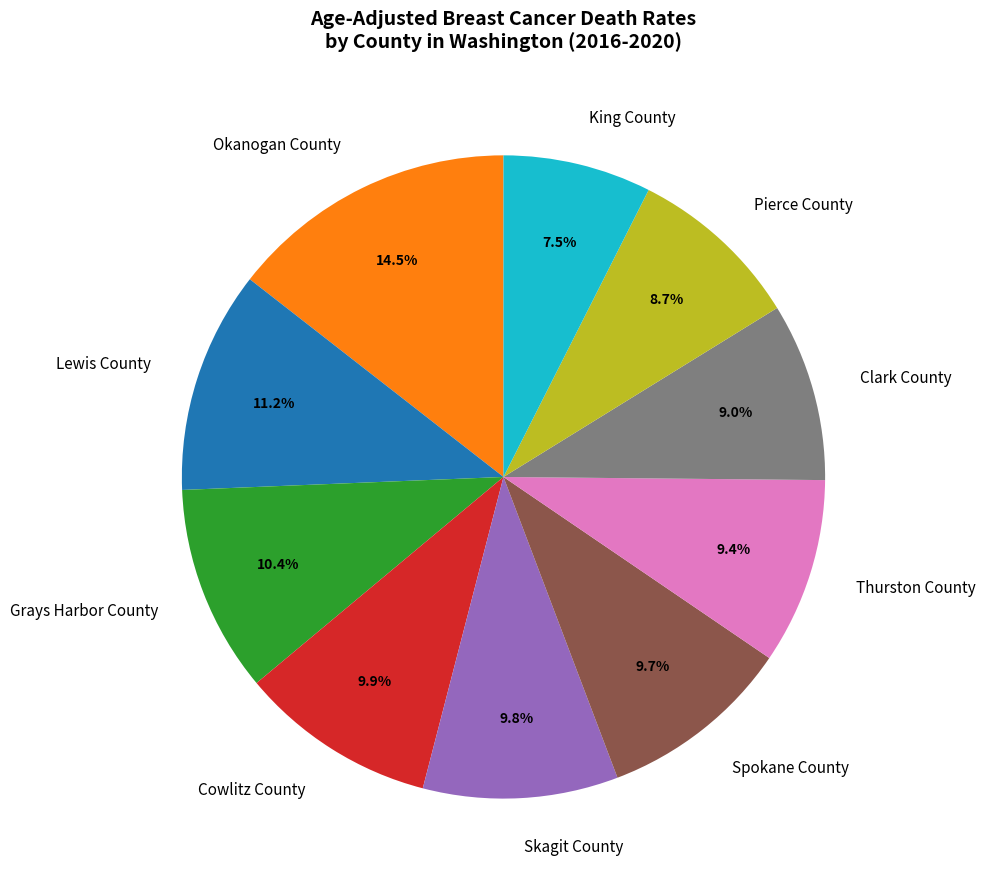

What is the smallest slice in the pie chart?

King County